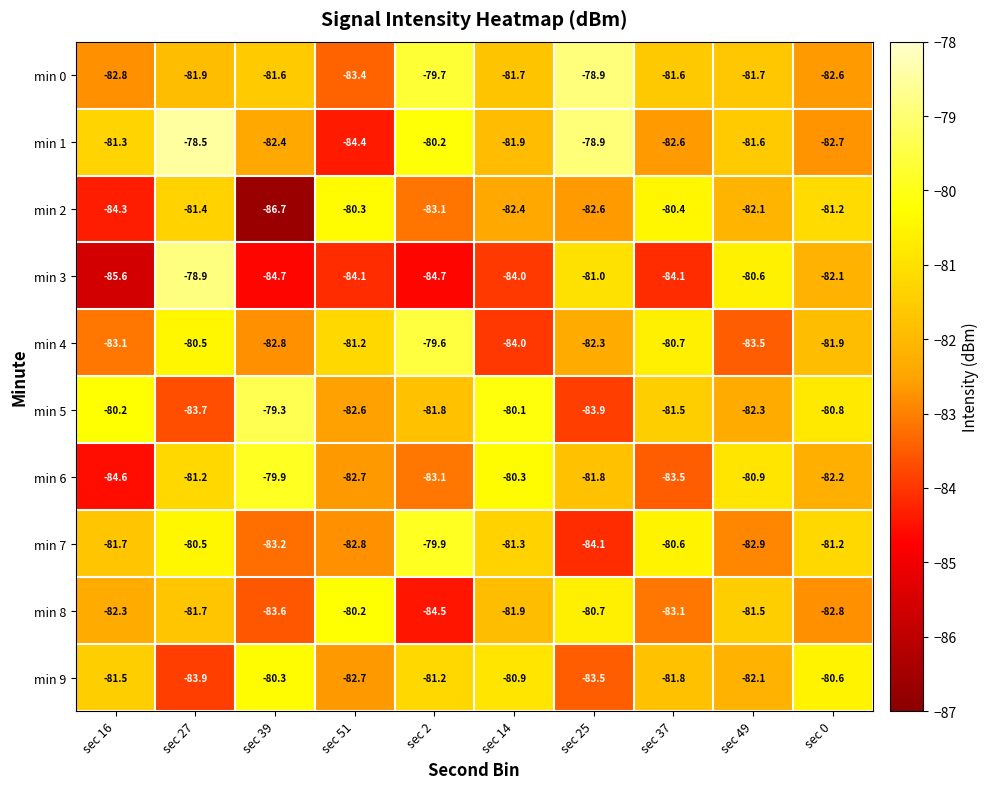

What is the difference between the maximum and minimum values in the min 6 series?

4.7